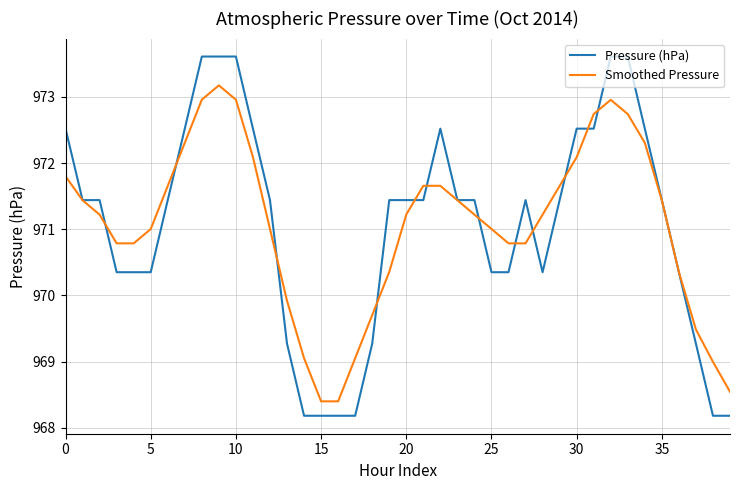

Which series has the widest spread of values?

Pressure (hPa)